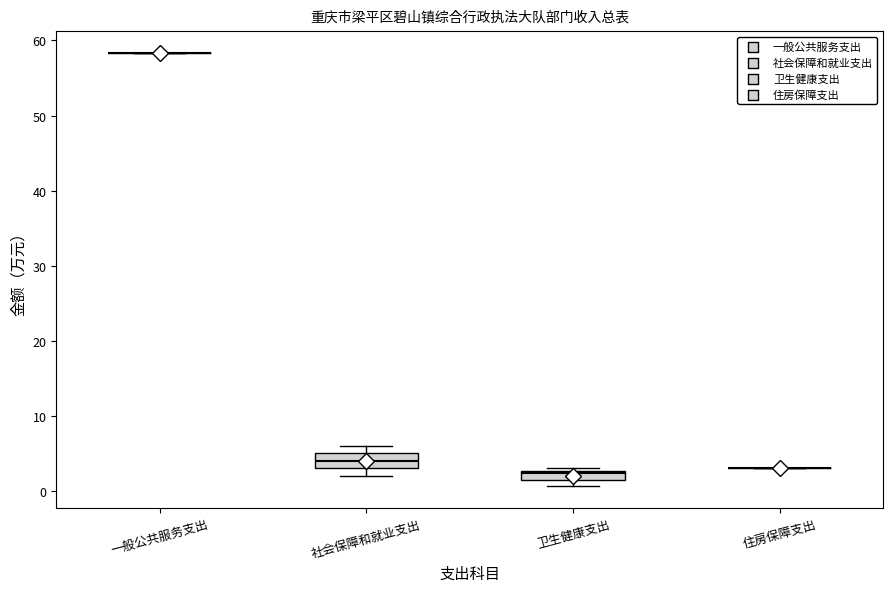

Where is the lower edge of the box for 卫生健康支出 on the y-axis? The values are not printed on the chart, so give them approximately, as read against the axis.

2